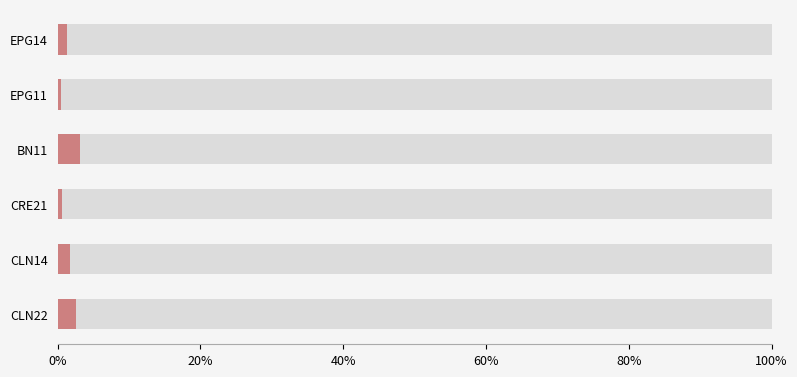

What position from the right is BN11?

4